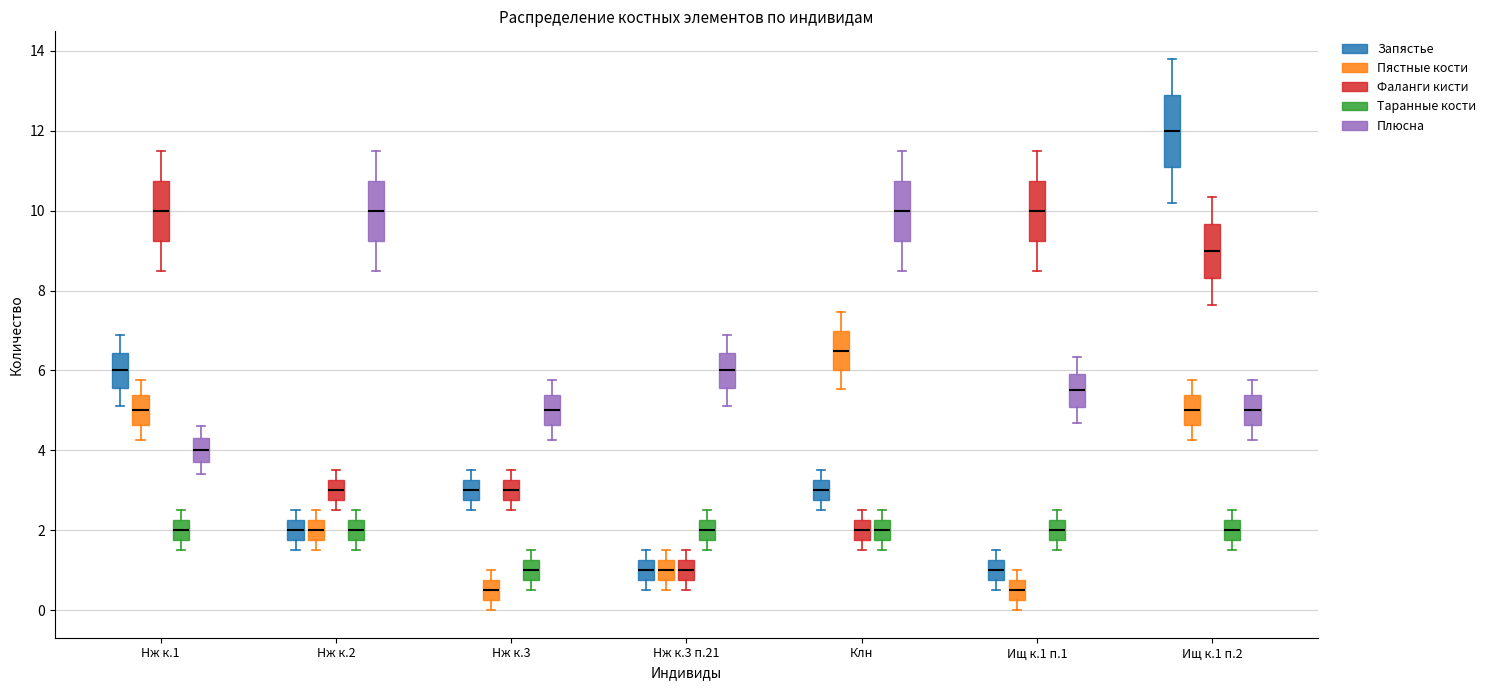

Reading left to right, transcribe this box plot: for each box, give where its median line is, the range the box spans, and where its two whiskers end, as read against the y-axis. The values are not printed on the chart, so give them approximately, as read against the axis.

Нж к.1 (Запястье): median 6.0, box 5.6 to 6.4, whiskers 5.2 to 7.0
Нж к.1 (Пястные кости): median 5.0, box 4.6 to 5.4, whiskers 4.2 to 5.8
Нж к.1 (Фаланги кисти): median 10.0, box 9.2 to 10.8, whiskers 8.6 to 11.6
Нж к.1 (Таранные кости): median 2.0, box 1.8 to 2.2, whiskers 1.6 to 2.6
Нж к.1 (Плюсна): median 4.0, box 3.8 to 4.4, whiskers 3.4 to 4.6
Нж к.2 (Запястье): median 2.0, box 1.8 to 2.2, whiskers 1.6 to 2.6
Нж к.2 (Пястные кости): median 2.0, box 1.8 to 2.2, whiskers 1.6 to 2.6
Нж к.2 (Фаланги кисти): median 3.0, box 2.8 to 3.2, whiskers 2.6 to 3.6
Нж к.2 (Таранные кости): median 2.0, box 1.8 to 2.2, whiskers 1.6 to 2.6
Нж к.2 (Плюсна): median 10.0, box 9.2 to 10.8, whiskers 8.6 to 11.6
Нж к.3 (Запястье): median 3.0, box 2.8 to 3.2, whiskers 2.6 to 3.6
Нж к.3 (Пястные кости): median 0.6, box 0.2 to 0.8, whiskers 0.0 to 1.0
Нж к.3 (Фаланги кисти): median 3.0, box 2.8 to 3.2, whiskers 2.6 to 3.6
Нж к.3 (Таранные кости): median 1.0, box 0.8 to 1.2, whiskers 0.6 to 1.6
Нж к.3 (Плюсна): median 5.0, box 4.6 to 5.4, whiskers 4.2 to 5.8
Нж к.3 п.21 (Запястье): median 1.0, box 0.8 to 1.2, whiskers 0.6 to 1.6
Нж к.3 п.21 (Пястные кости): median 1.0, box 0.8 to 1.2, whiskers 0.6 to 1.6
Нж к.3 п.21 (Фаланги кисти): median 1.0, box 0.8 to 1.2, whiskers 0.6 to 1.6
Нж к.3 п.21 (Таранные кости): median 2.0, box 1.8 to 2.2, whiskers 1.6 to 2.6
Нж к.3 п.21 (Плюсна): median 6.0, box 5.6 to 6.4, whiskers 5.2 to 7.0
Клн (Запястье): median 3.0, box 2.8 to 3.2, whiskers 2.6 to 3.6
Клн (Пястные кости): median 6.6, box 6.0 to 7.0, whiskers 5.6 to 7.4
Клн (Фаланги кисти): median 2.0, box 1.8 to 2.2, whiskers 1.6 to 2.6
Клн (Таранные кости): median 2.0, box 1.8 to 2.2, whiskers 1.6 to 2.6
Клн (Плюсна): median 10.0, box 9.2 to 10.8, whiskers 8.6 to 11.6
Ищ к.1 п.1 (Запястье): median 1.0, box 0.8 to 1.2, whiskers 0.6 to 1.6
Ищ к.1 п.1 (Пястные кости): median 0.6, box 0.2 to 0.8, whiskers 0.0 to 1.0
Ищ к.1 п.1 (Фаланги кисти): median 10.0, box 9.2 to 10.8, whiskers 8.6 to 11.6
Ищ к.1 п.1 (Таранные кости): median 2.0, box 1.8 to 2.2, whiskers 1.6 to 2.6
Ищ к.1 п.1 (Плюсна): median 5.6, box 5.0 to 6.0, whiskers 4.6 to 6.4
Ищ к.1 п.2 (Запястье): median 12.0, box 11.2 to 13.0, whiskers 10.2 to 13.8
Ищ к.1 п.2 (Пястные кости): median 5.0, box 4.6 to 5.4, whiskers 4.2 to 5.8
Ищ к.1 п.2 (Фаланги кисти): median 9.0, box 8.4 to 9.6, whiskers 7.6 to 10.4
Ищ к.1 п.2 (Таранные кости): median 2.0, box 1.8 to 2.2, whiskers 1.6 to 2.6
Ищ к.1 п.2 (Плюсна): median 5.0, box 4.6 to 5.4, whiskers 4.2 to 5.8